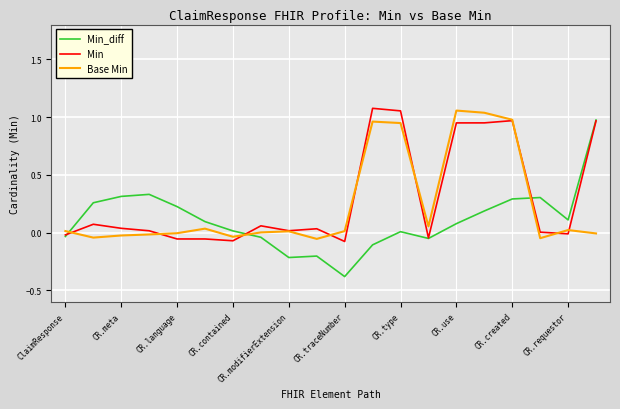

What is the minimum value shown in the chart?

-0.4